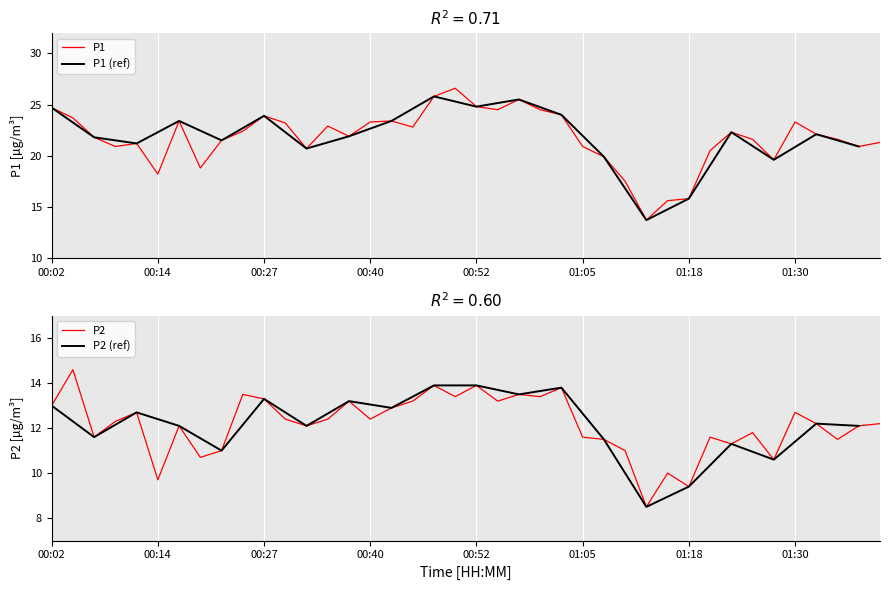

Which label corresponds to the smallest value in the chart?

01:18